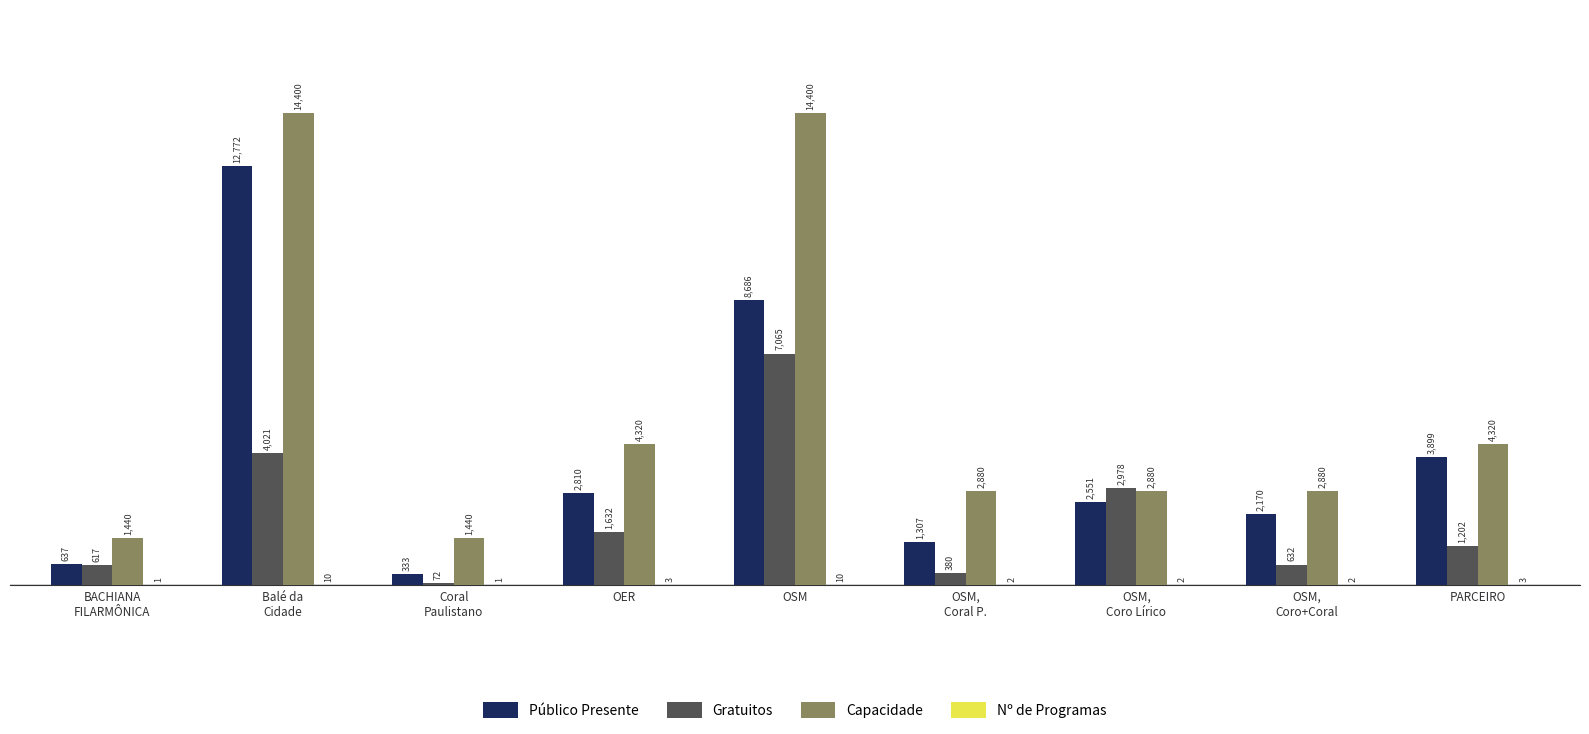

Which series has the largest total across all categories?

Capacidade